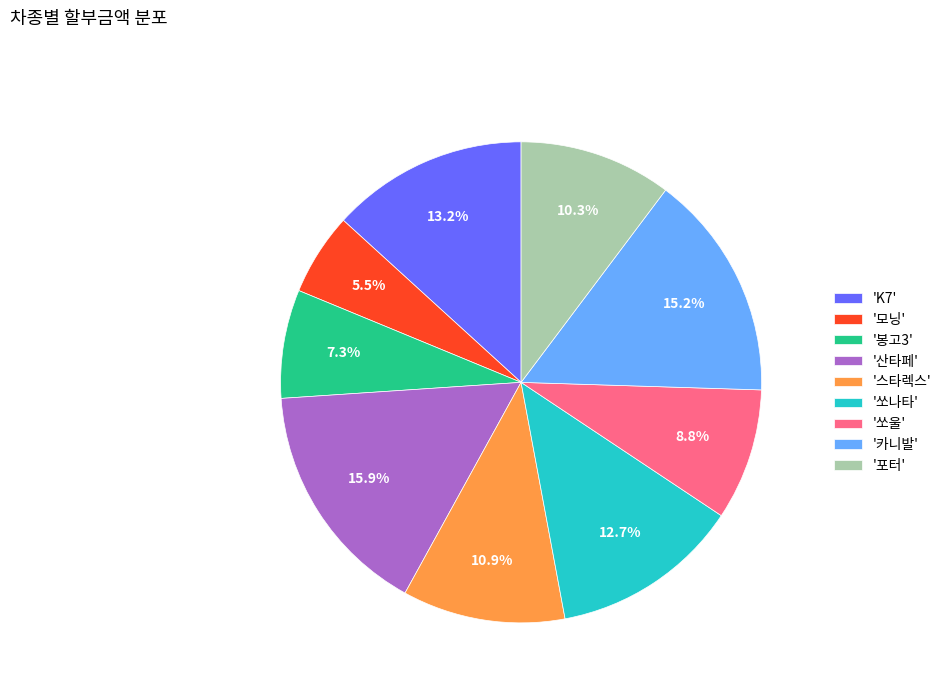

What is the total percentage of '산타페' and 'K7'?

29.2%